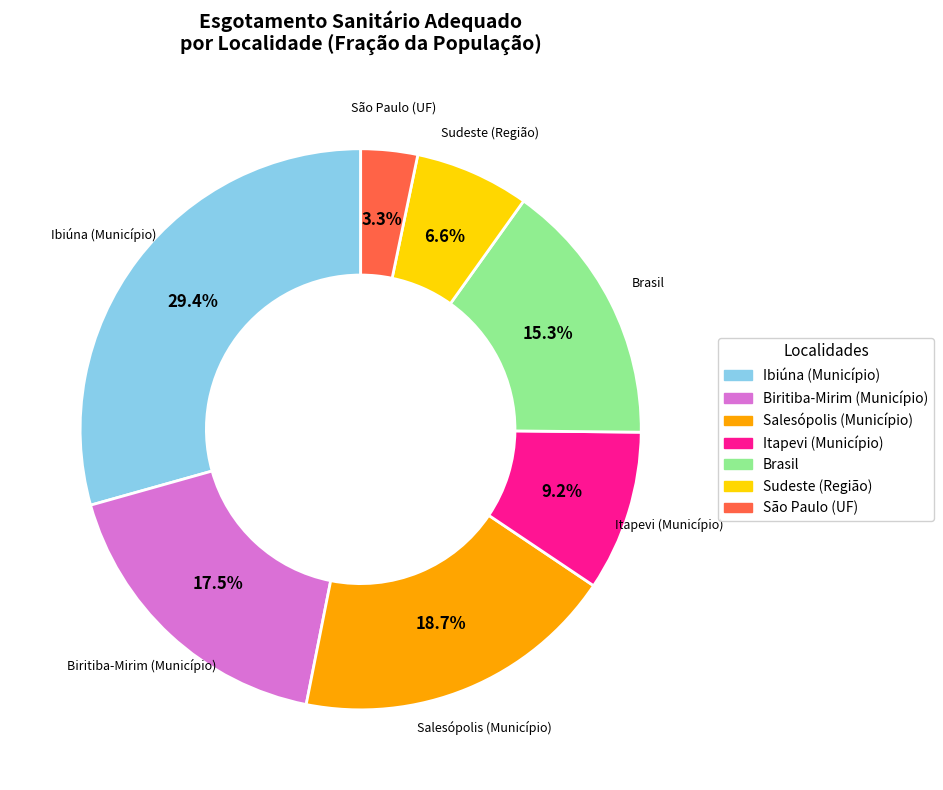

What percentage do Ibiúna (Município) and Salesópolis (Município) together represent?

48.1%